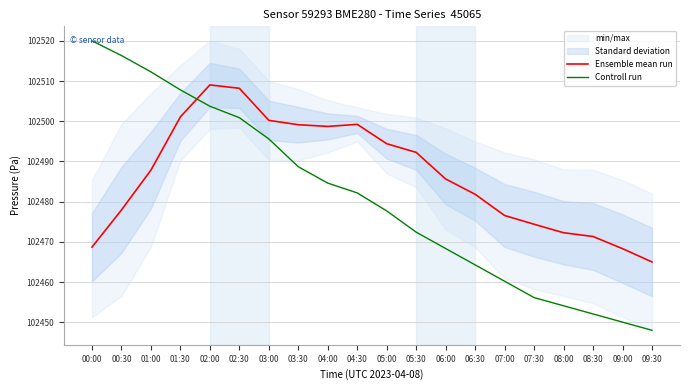

How many lines are shown in the chart?

2